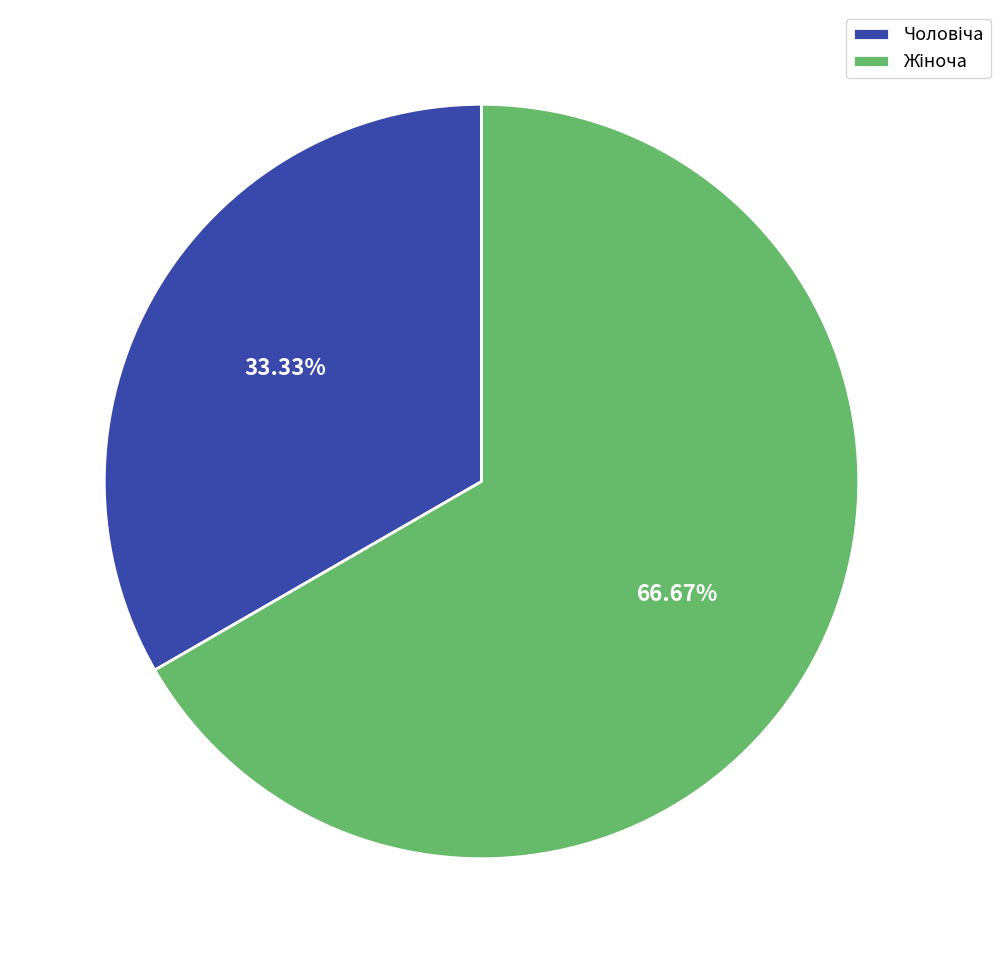

Is there any slice that represents more than half of the pie?

Yes